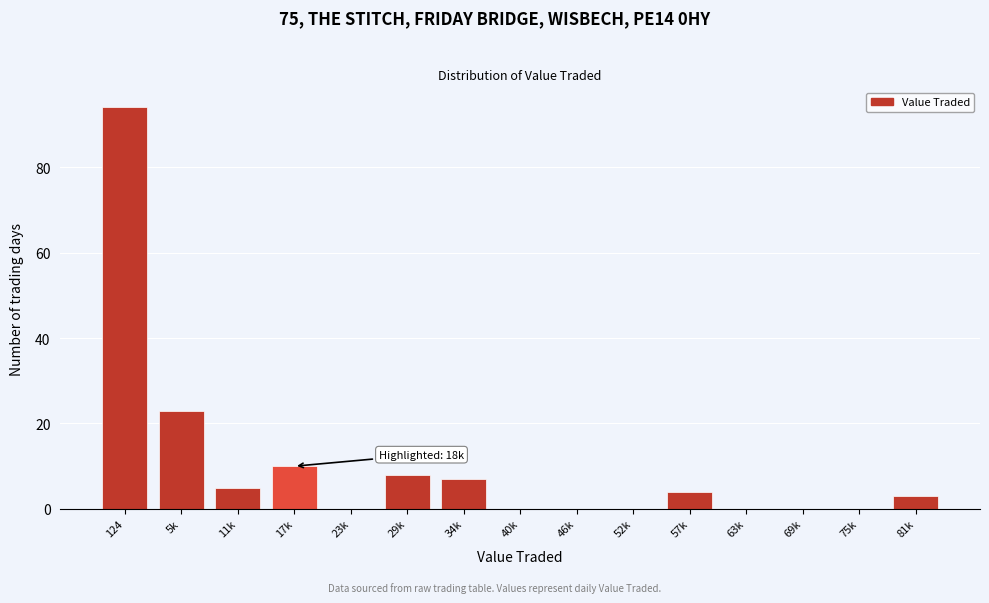

Reading left to right, list all the values displayed in this chart.

124=94	5k=23	11k=5	17k=10	23k=0	29k=8	34k=7	40k=0	46k=0	52k=0	57k=4	63k=0	69k=0	75k=0	81k=3